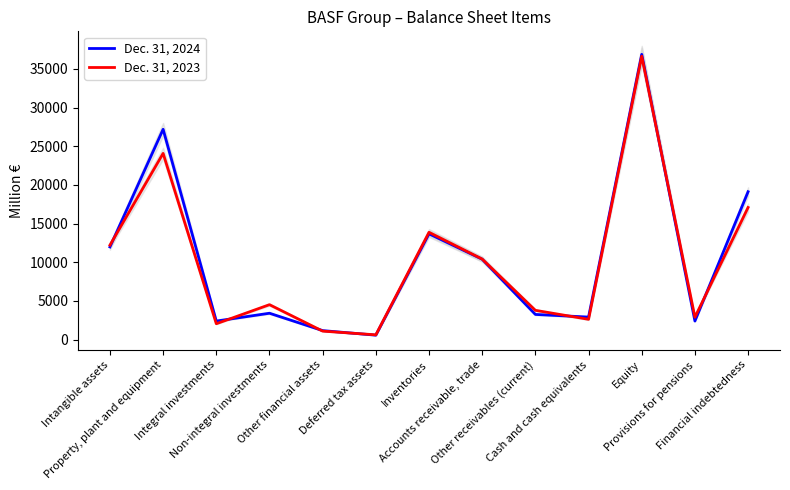

Does the chart have visible grid lines?

No